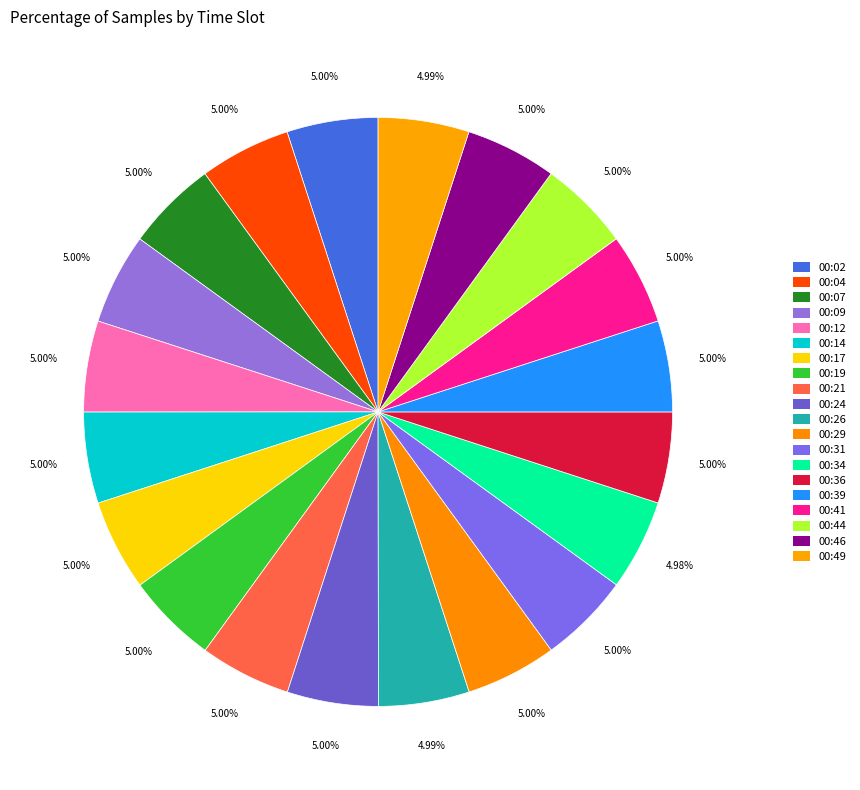

Count the number of slices in the pie.

20